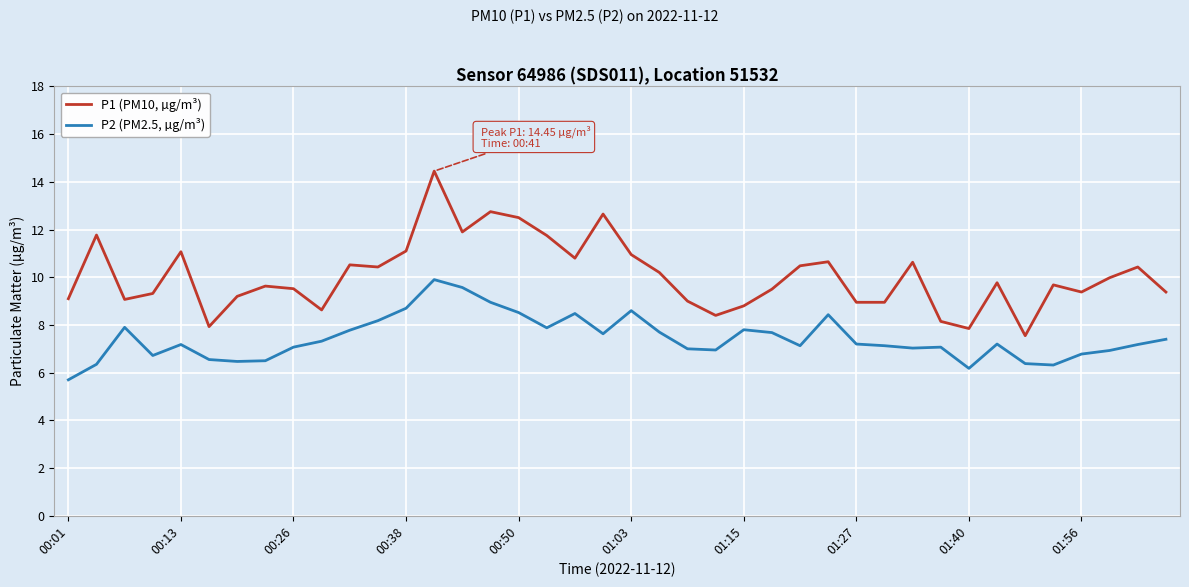

How many distinct data groups are displayed?

2